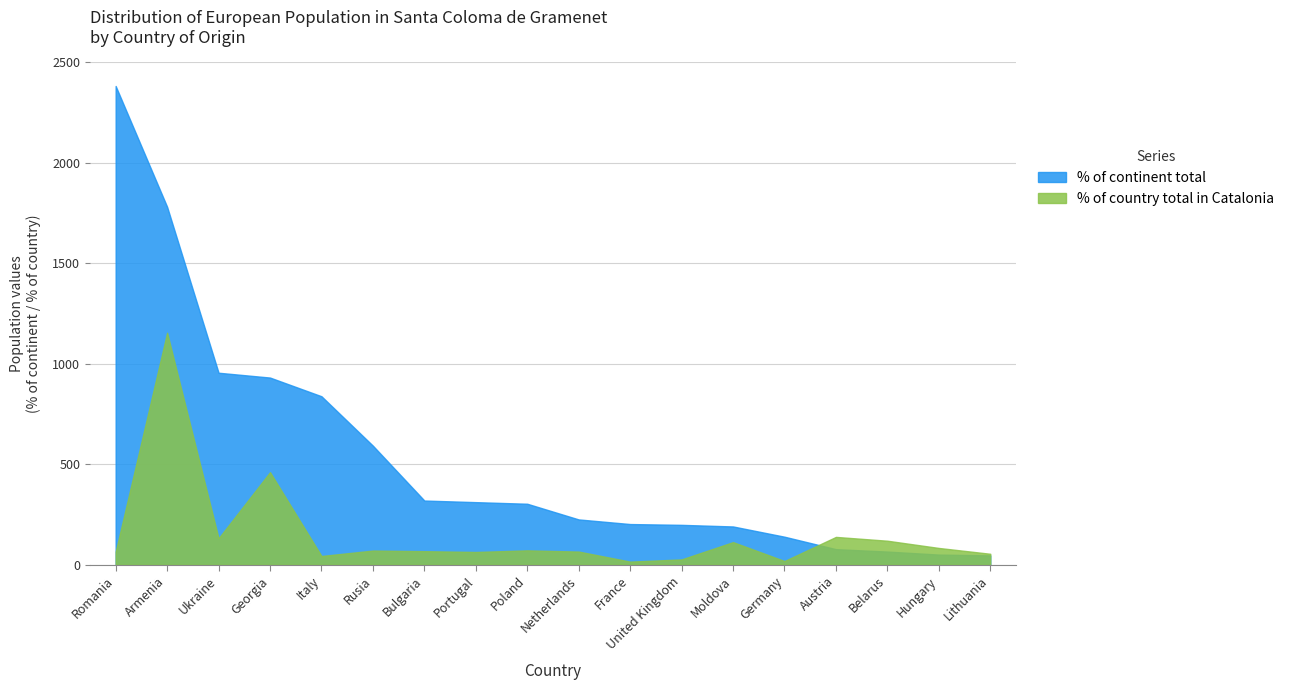

How many series are shown in this chart?

2